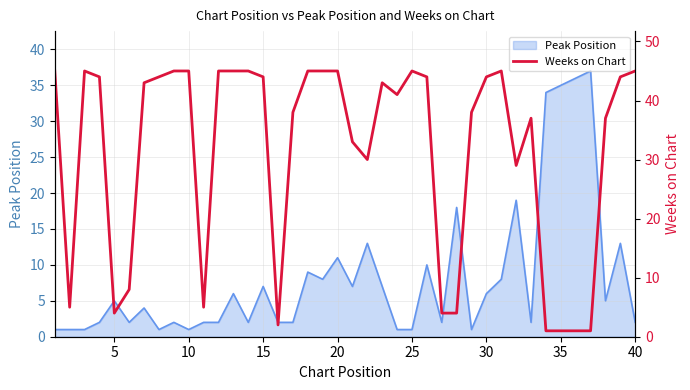

True or false: there are more than 0 points higher than both neighbors.

True